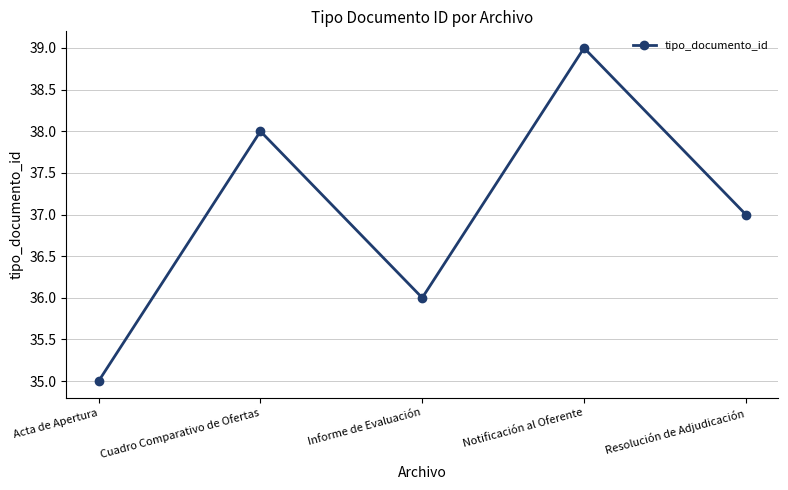

How many points are lower than both their immediate neighbors (excluding endpoints)?

1